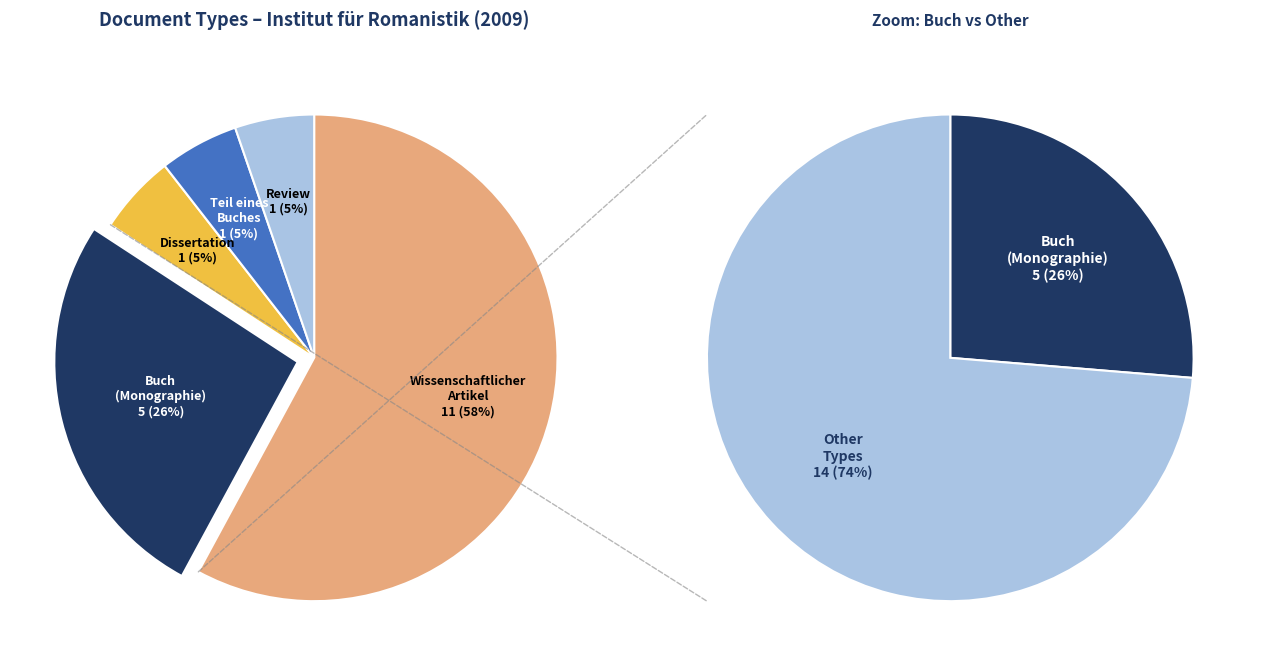

To the nearest percent, what is the difference between the Teil eines Buches and Wissenschaftlicher Artikel slice percentages?

53%